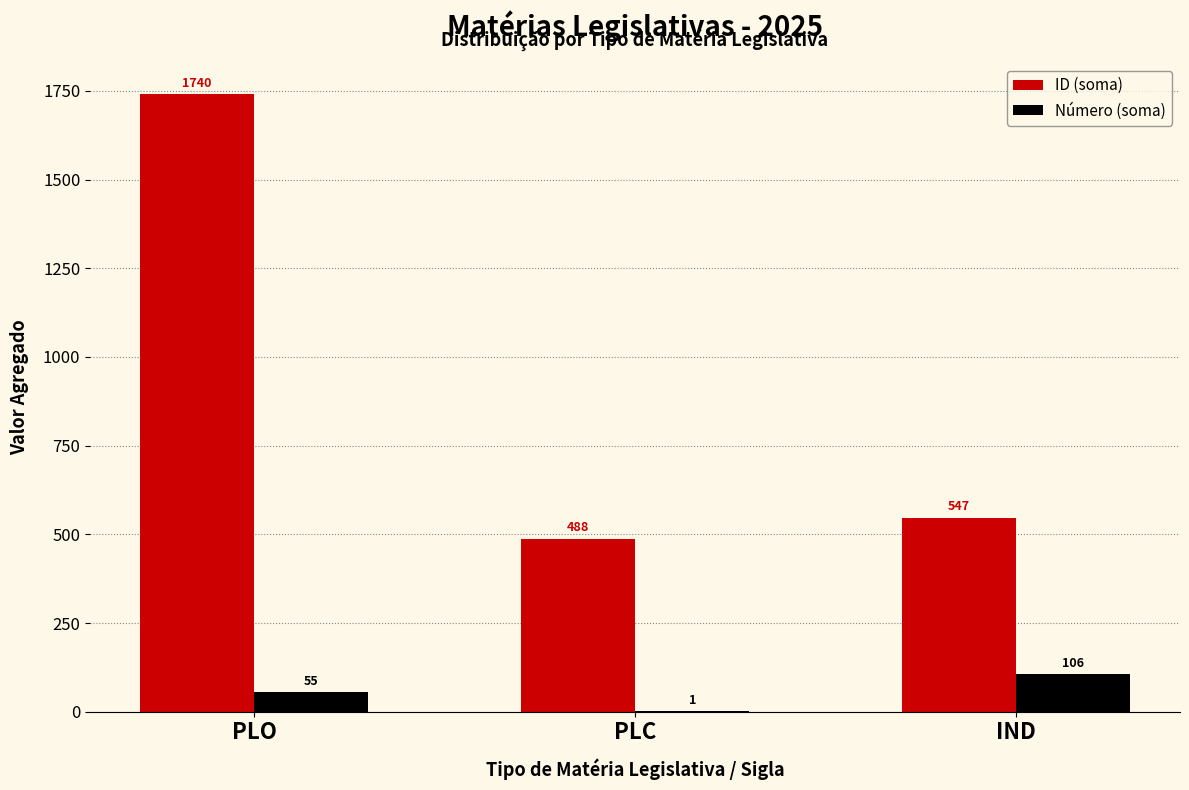

Is the value of Número (soma) at IND greater than the value of ID (soma) at PLO?

No